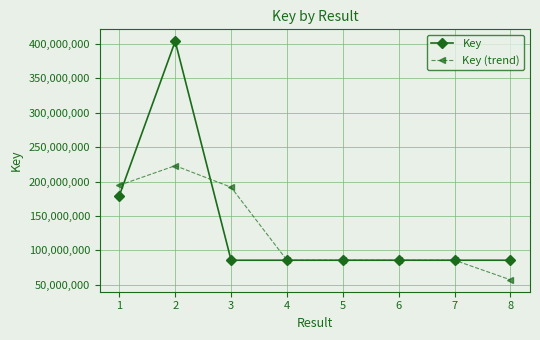

At which category does the chart reach its peak across all series?

2